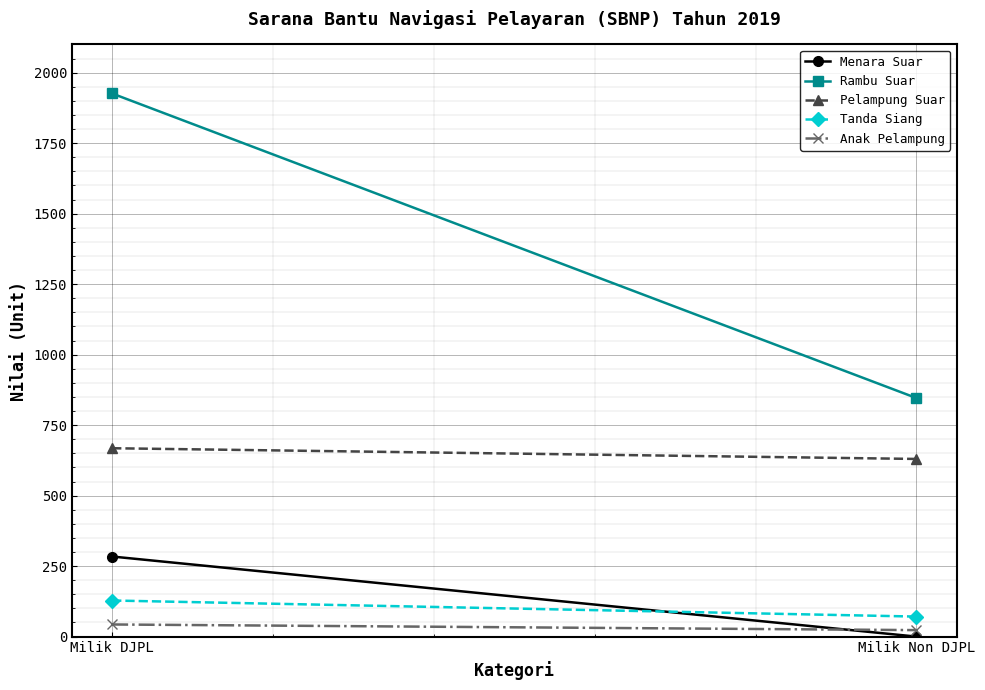

Which category has the lowest value in the Tanda Siang series?

Milik Non DJPL